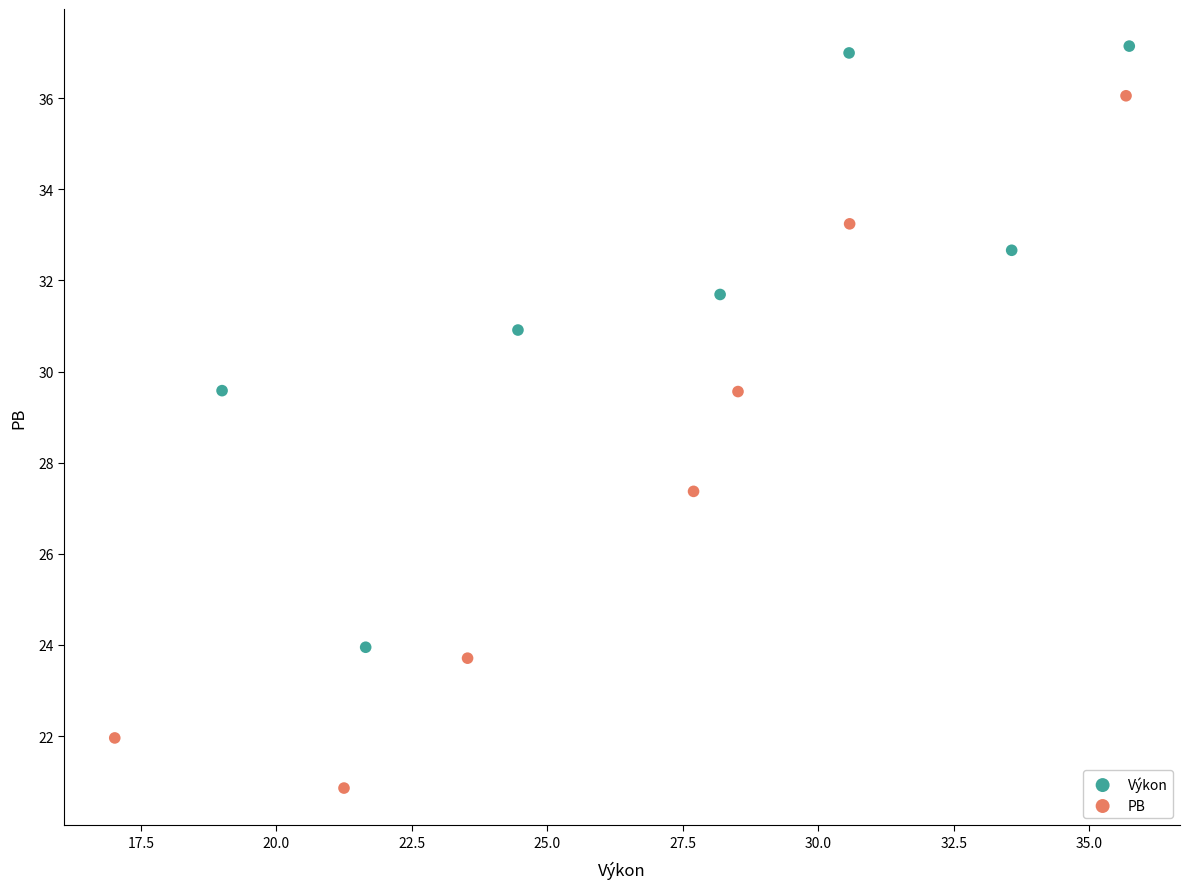

Which series reaches the minimum Y coordinate?

PB